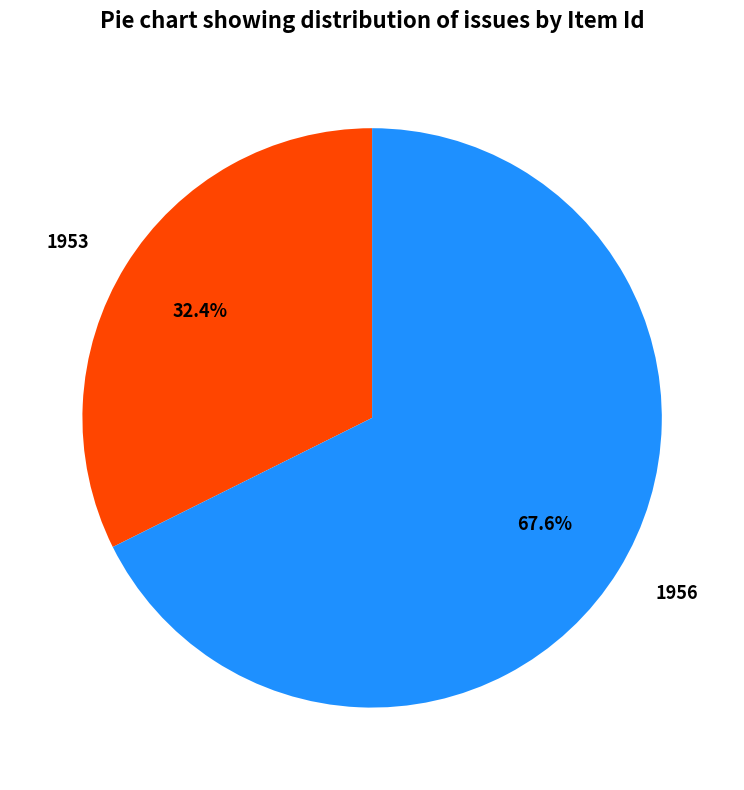

What percentage is the 1956 slice, to the nearest percent?

68%